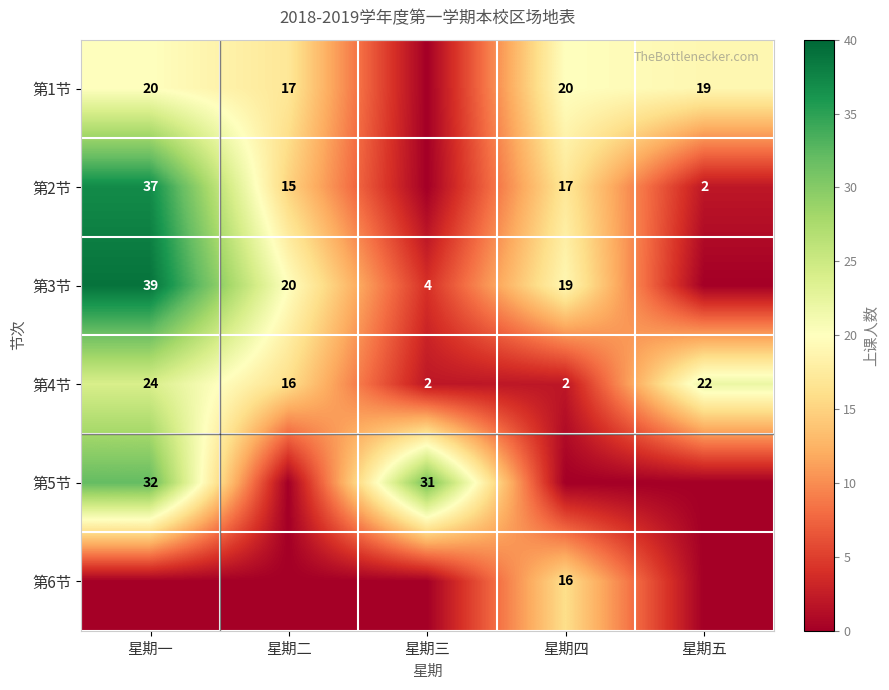

What is the sum of the 第4节 values at 星期三 and 星期一?

26